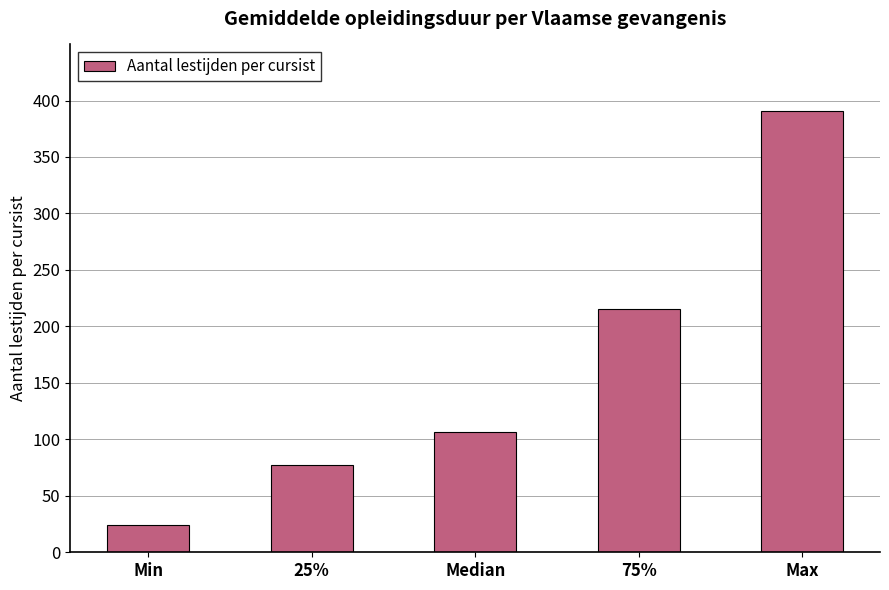

Reading left to right, extract all data points from this chart.

24.2	77.5	106.8	215.2	391.0